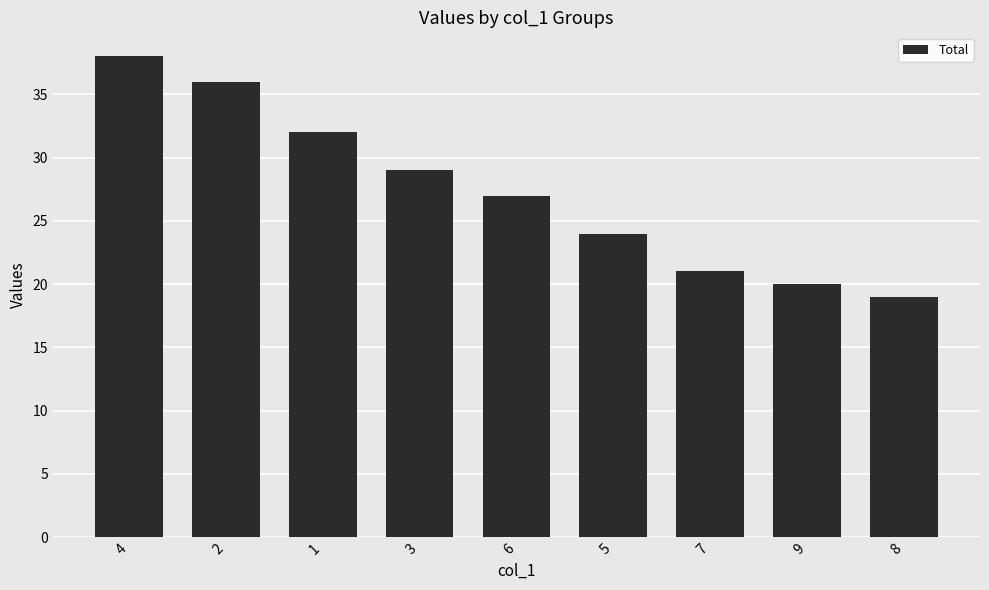

What is the sum of the values at 4 and 8?

57